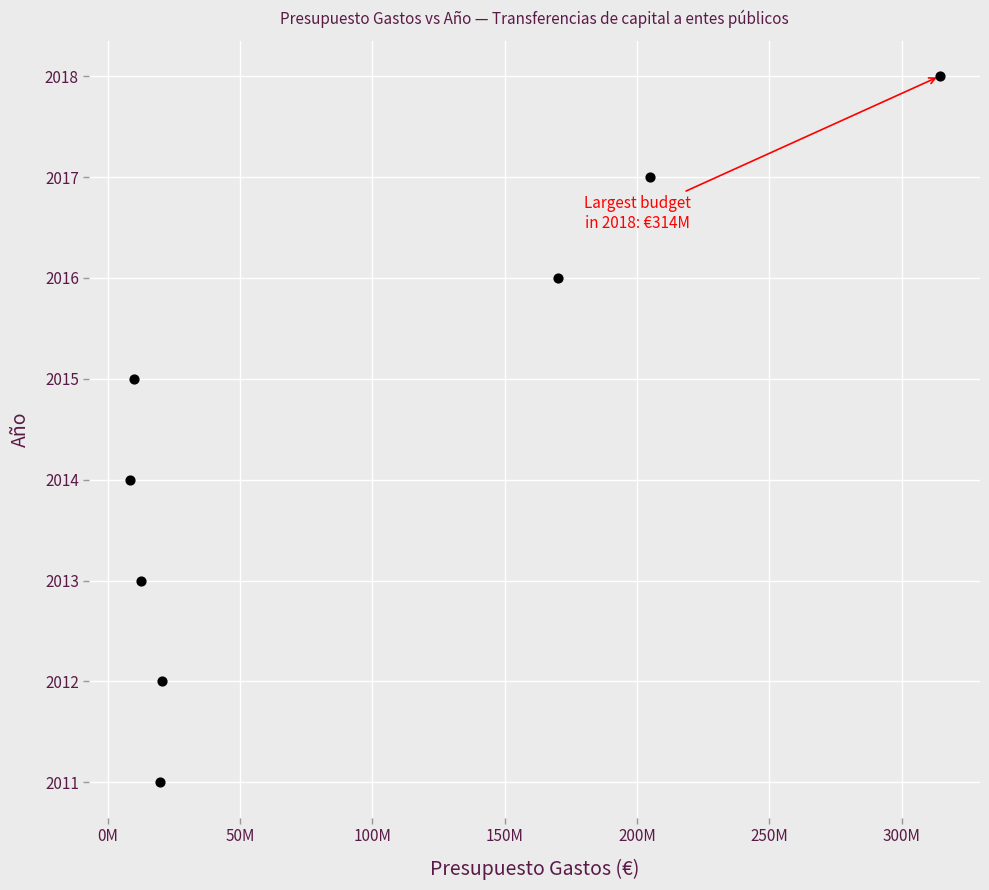

What is the range of Y values (max minus min)?

7